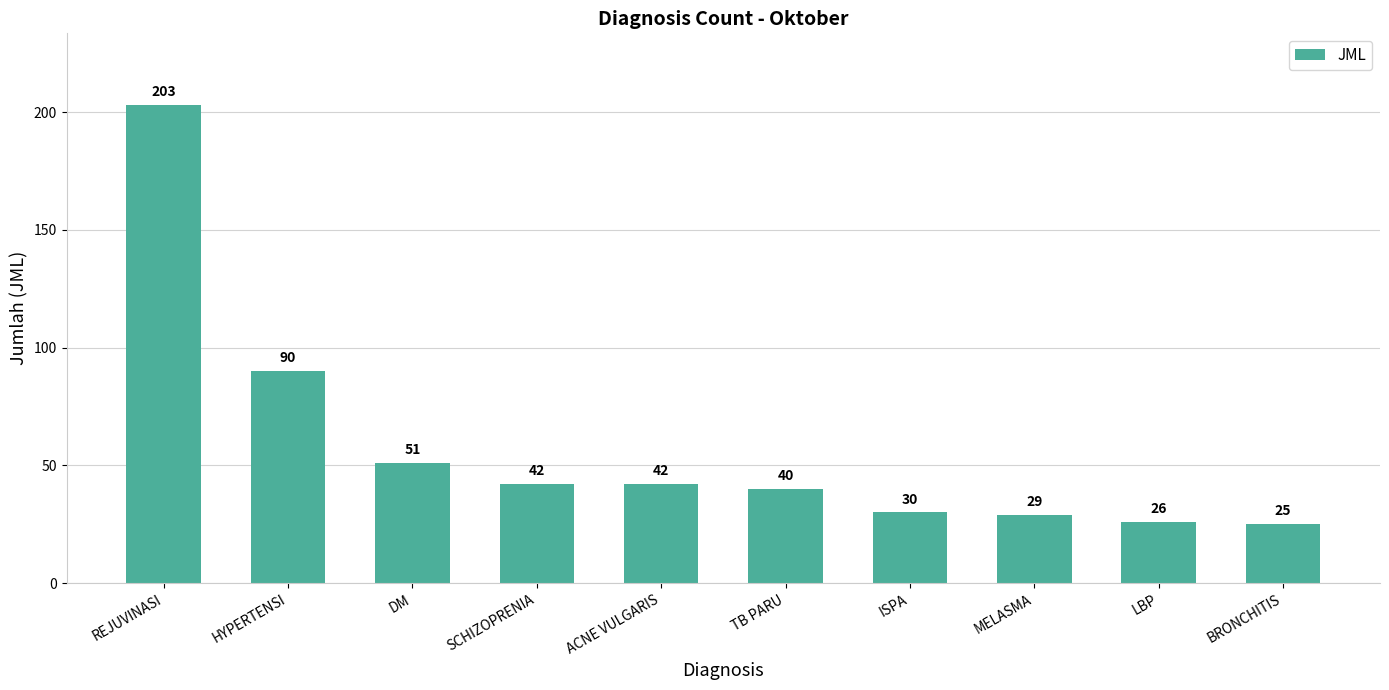

Reading left to right, list all the values displayed in this chart.

REJUVINASI=203	HYPERTENSI=90	DM=51	SCHIZOPRENIA=42	ACNE VULGARIS=42	TB PARU=40	ISPA=30	MELASMA=29	LBP=26	BRONCHITIS=25